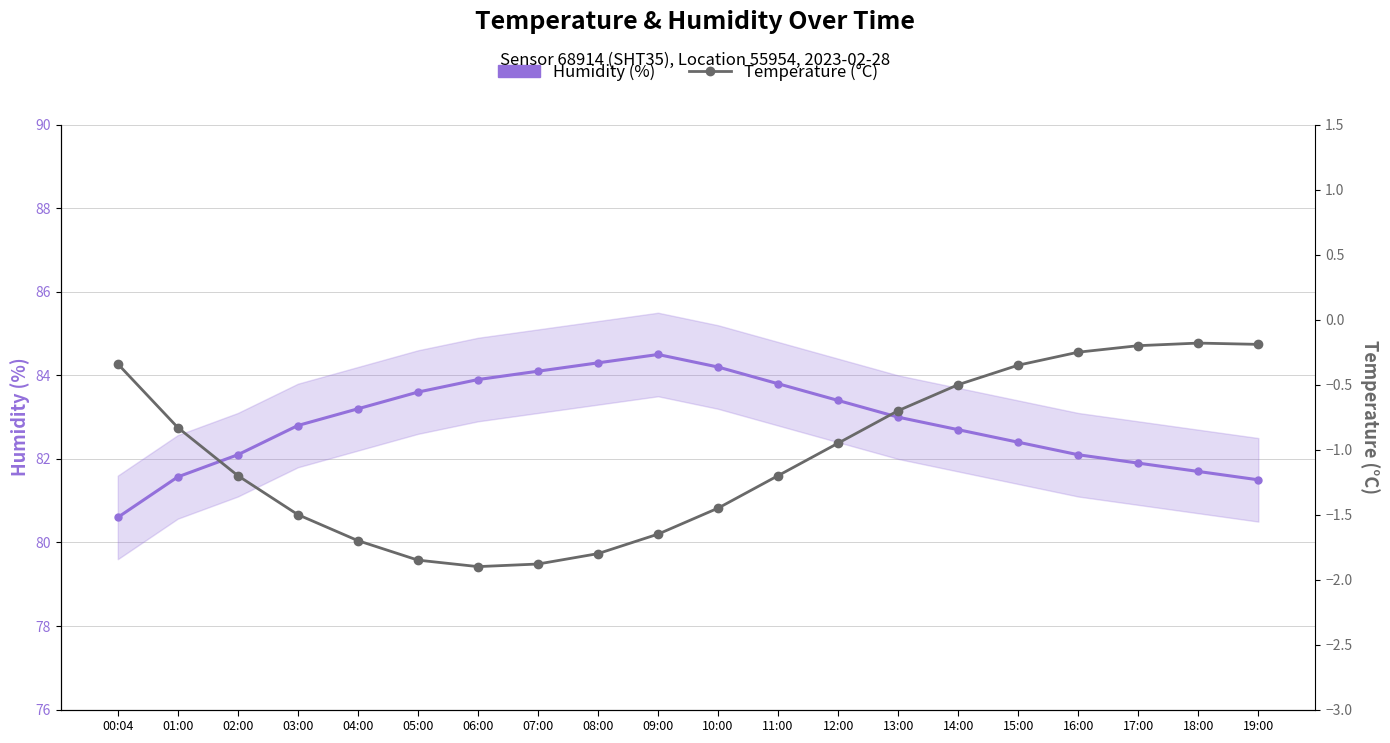

True or false: Humidity (%) has a value of 82.1 at 02:00.

True